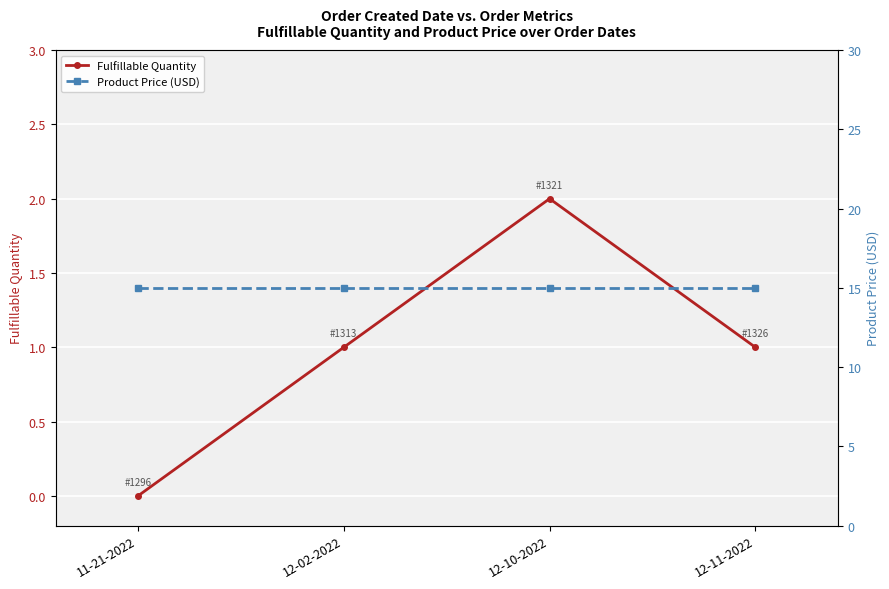

True or false: Product Price (USD) has a value of 15.0 at 11-21-2022.

True